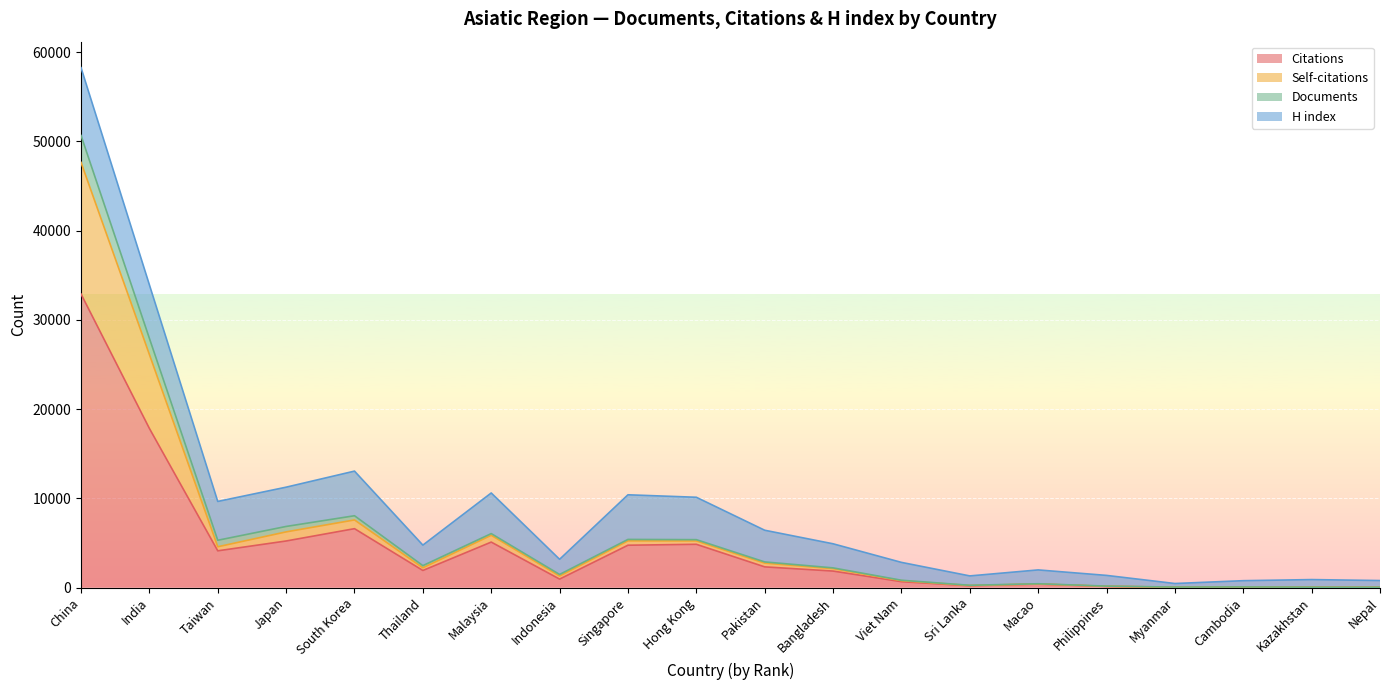

At which category does Documents reach its first local valley?

Taiwan